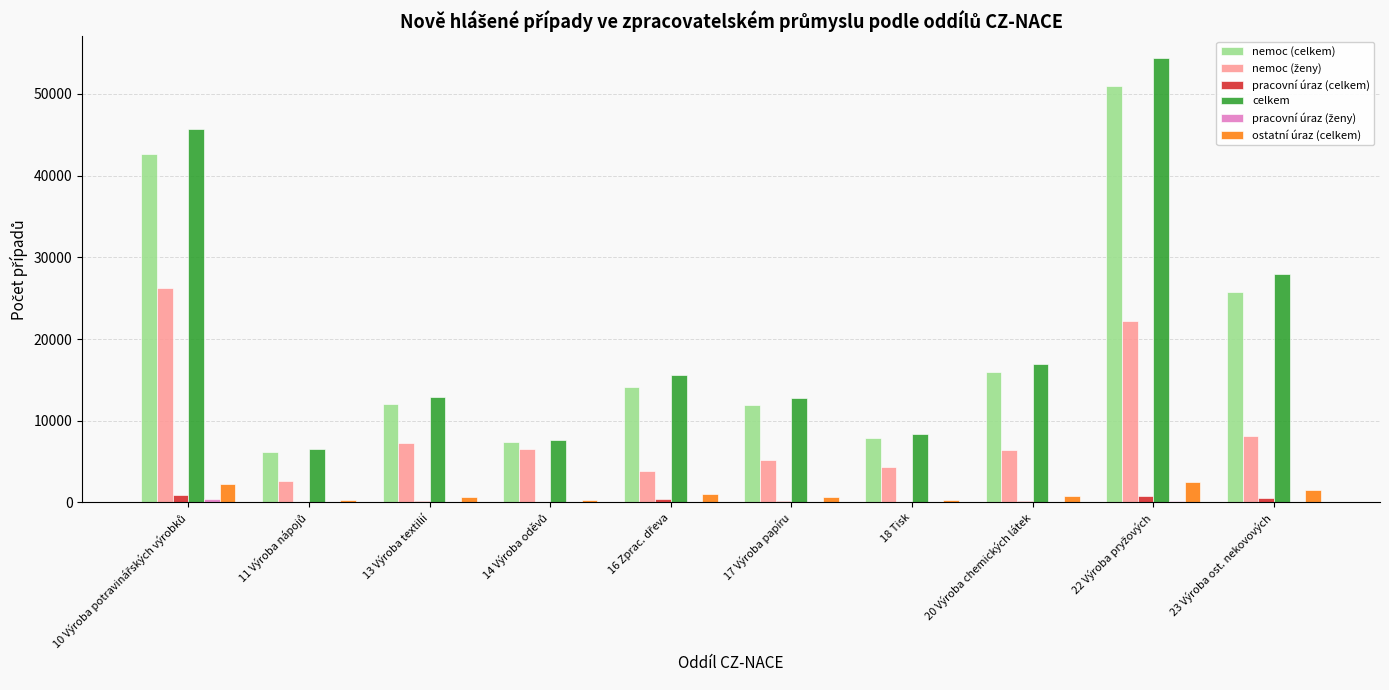

What is the maximum value shown in the chart?

54334